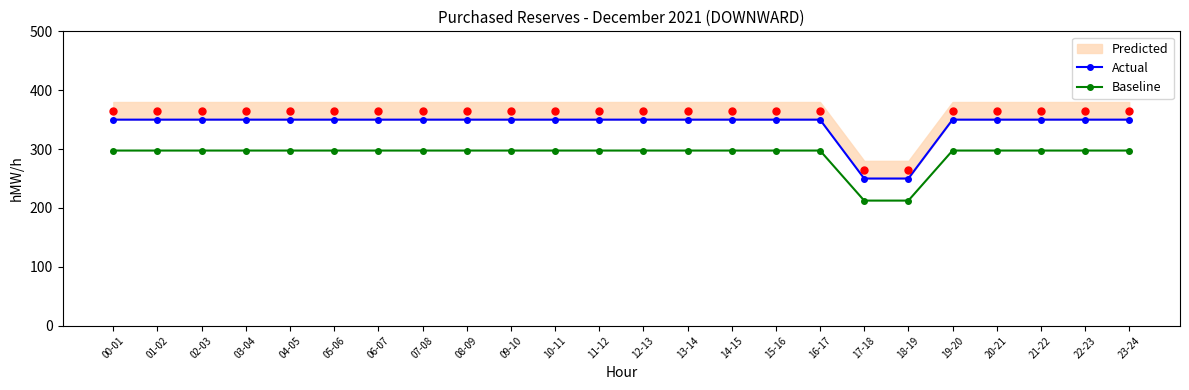

At how many categories does at least one series exceed 216?

24